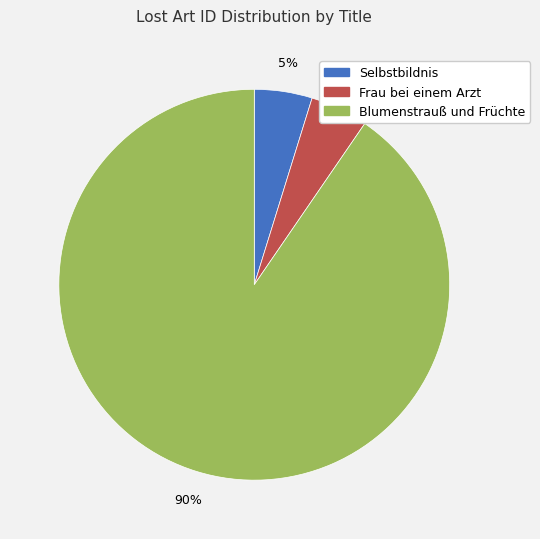

True or false: Selbstbildnis accounts for 5% of the total.

True